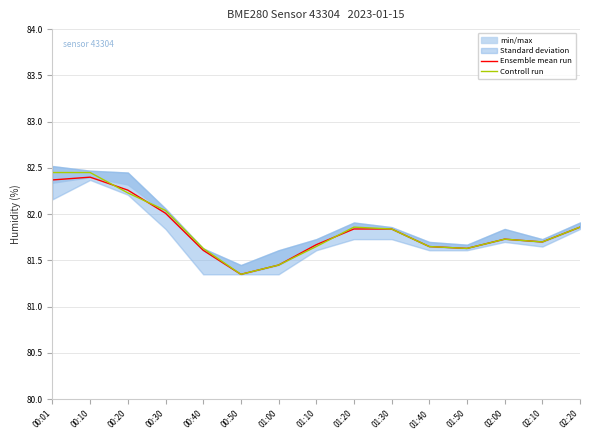

How many intersections are there between Controll run and Ensemble mean run?

3